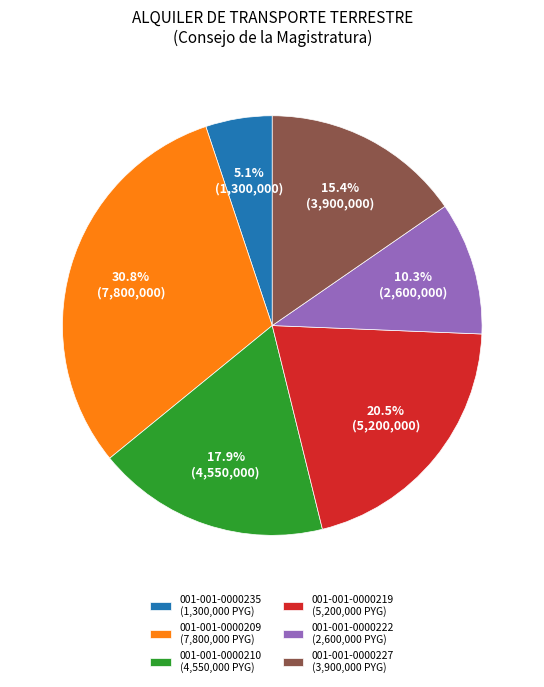

What percentage is the 001-001-0000235 slice, to the nearest percent?

5%